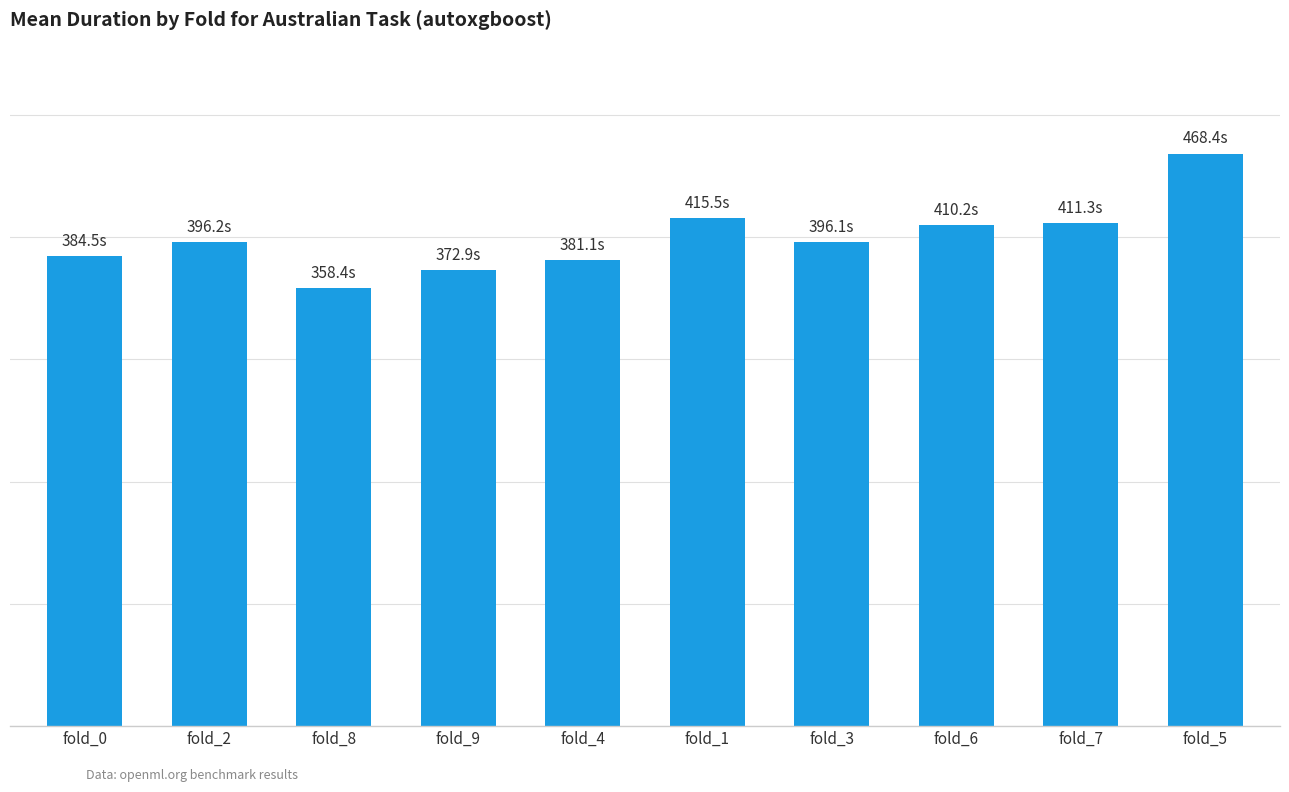

How many data points are less than 396?

4